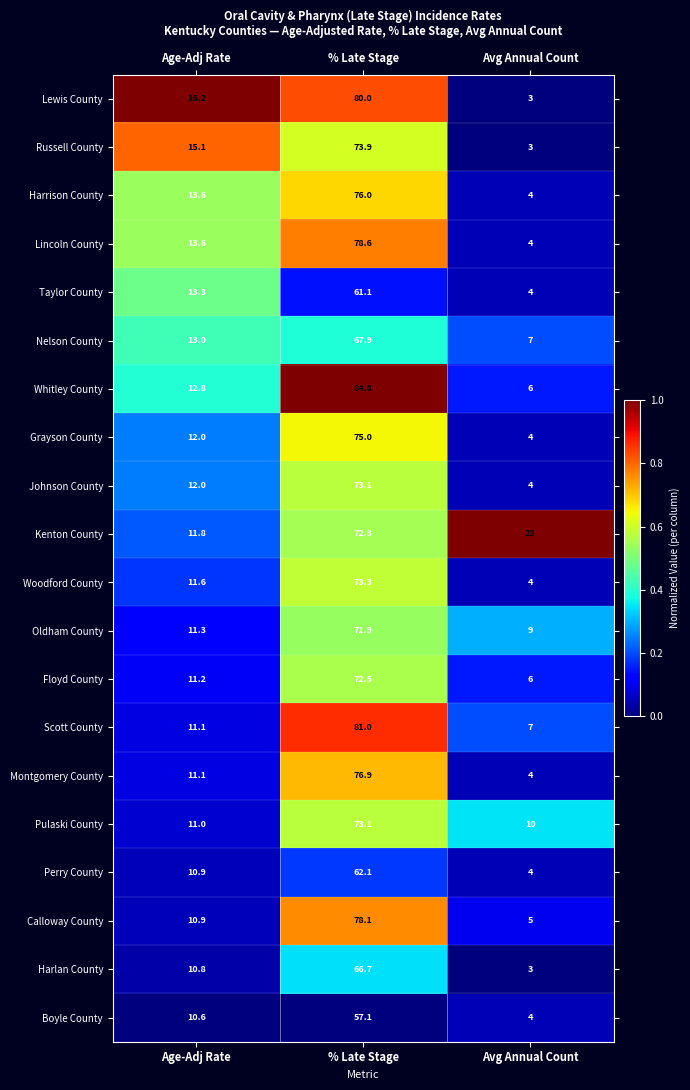

What is the total value across all series at % Late Stage?

1455.4